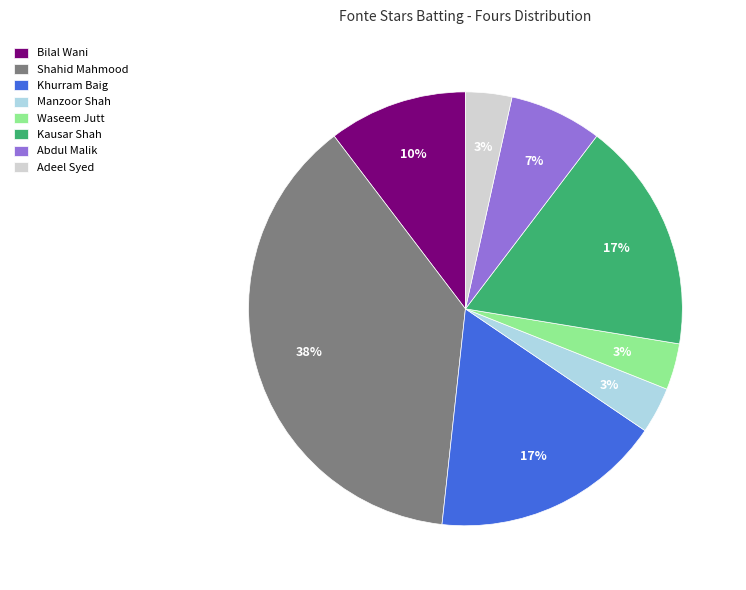

To the nearest percent, what is the average slice percentage?

12%